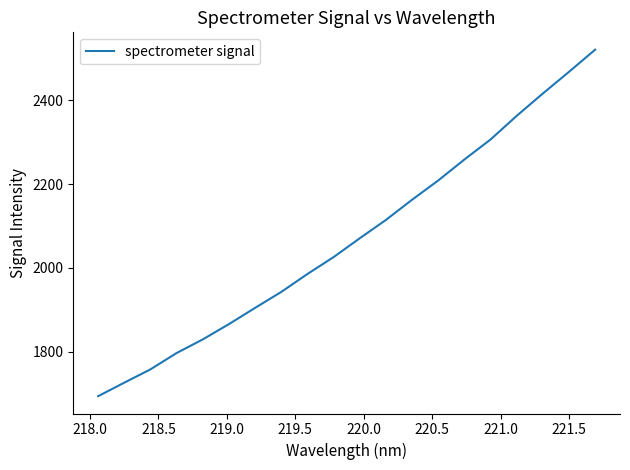

What is the minimum value shown in the chart?

1694.5